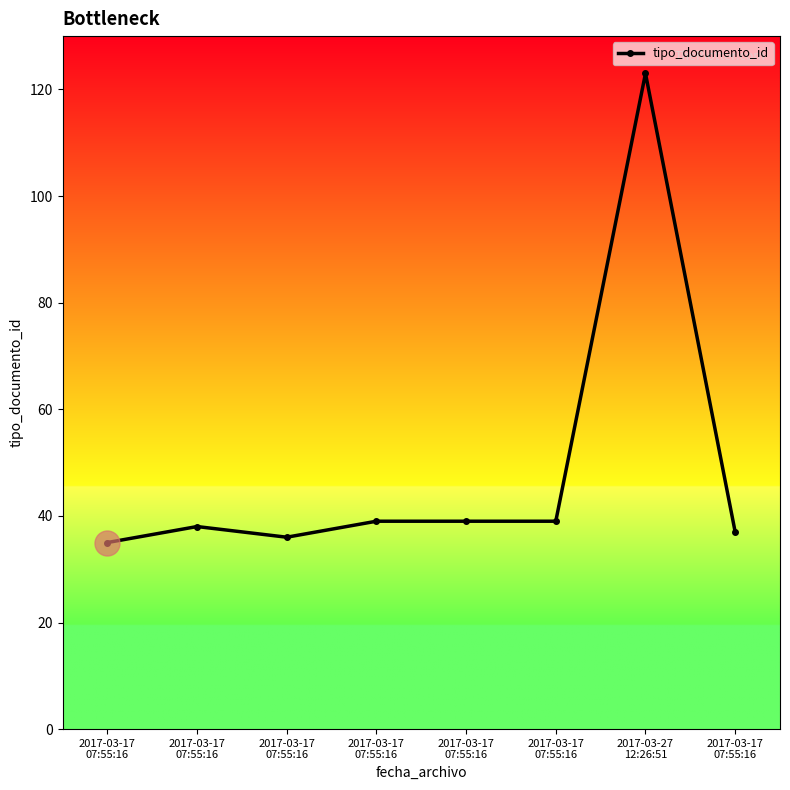

Rank the categories by value from highest to lowest.

2017-03-27
12:26:51, 2017-03-17
07:55:16, 2017-03-17
07:55:16, 2017-03-17
07:55:16, 2017-03-17
07:55:16, 2017-03-17
07:55:16, 2017-03-17
07:55:16, 2017-03-17
07:55:16